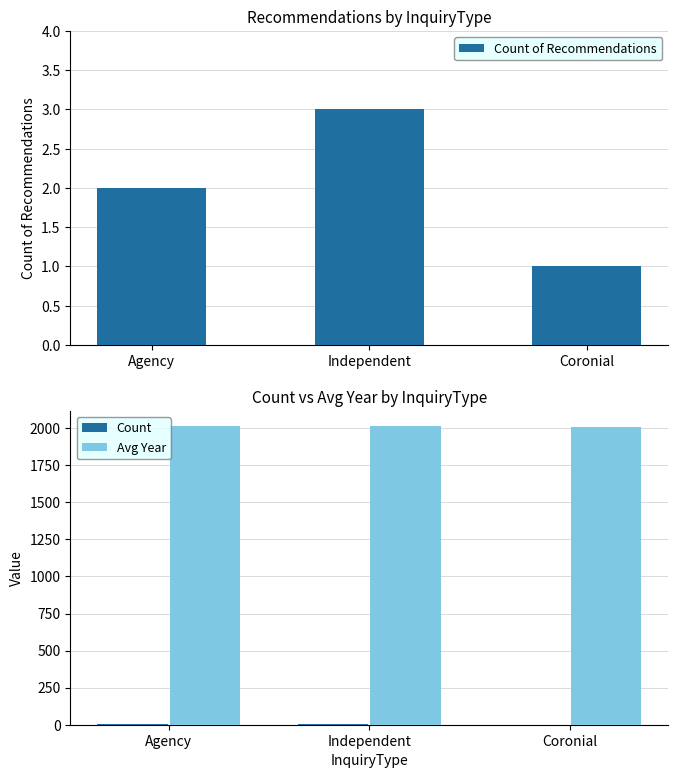

What is the label of the 2nd bar from the left?

Independent